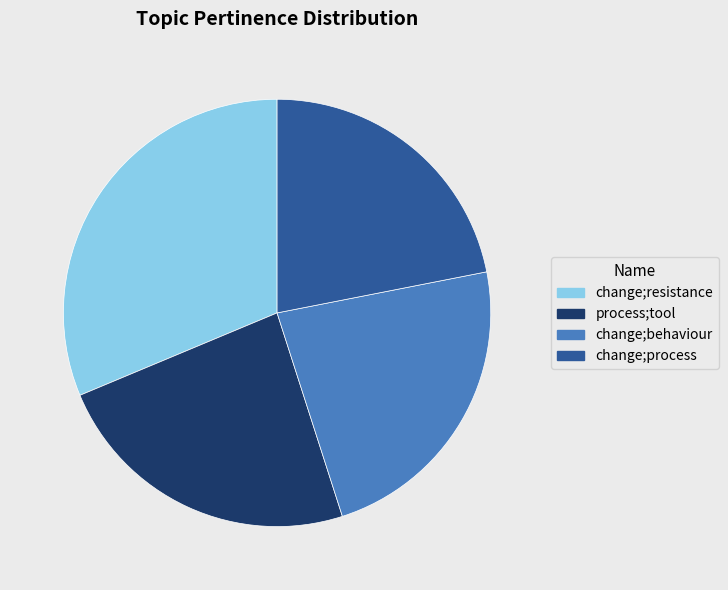

Does process;tool account for over 50% of the chart?

No